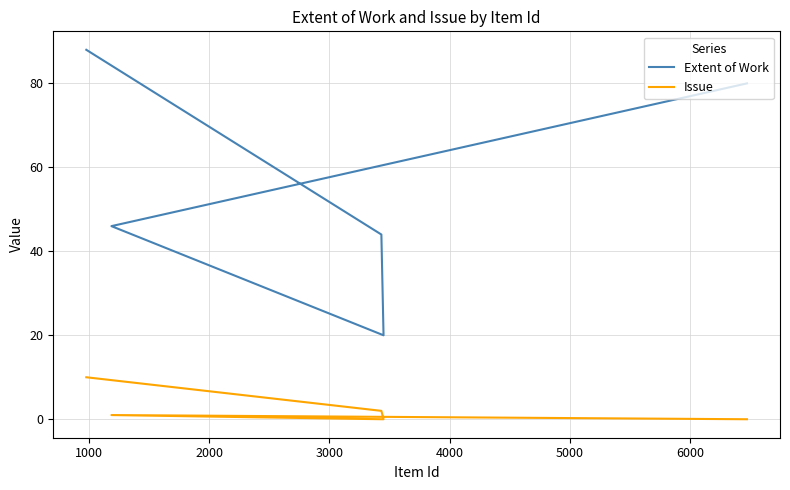

What is the difference between the Issue values at 1000 and 3000?

1